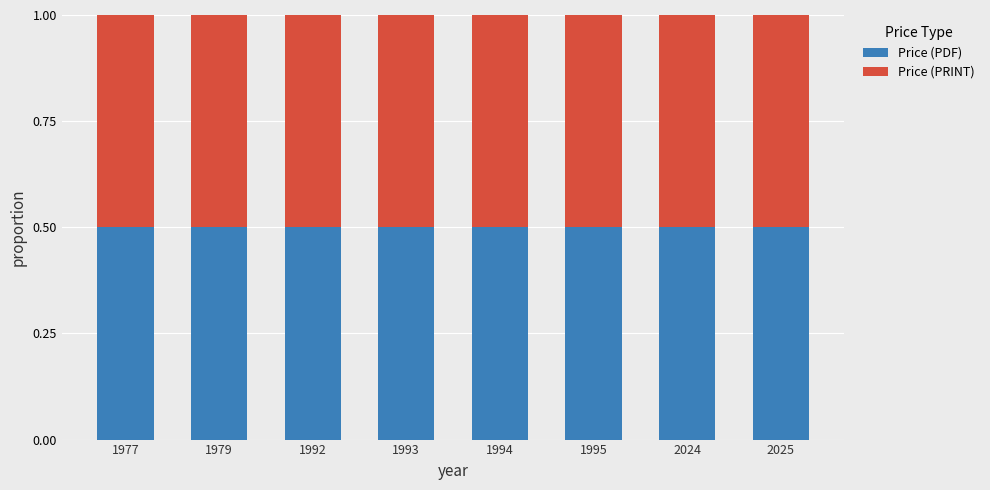

What position from the left is 1994?

5